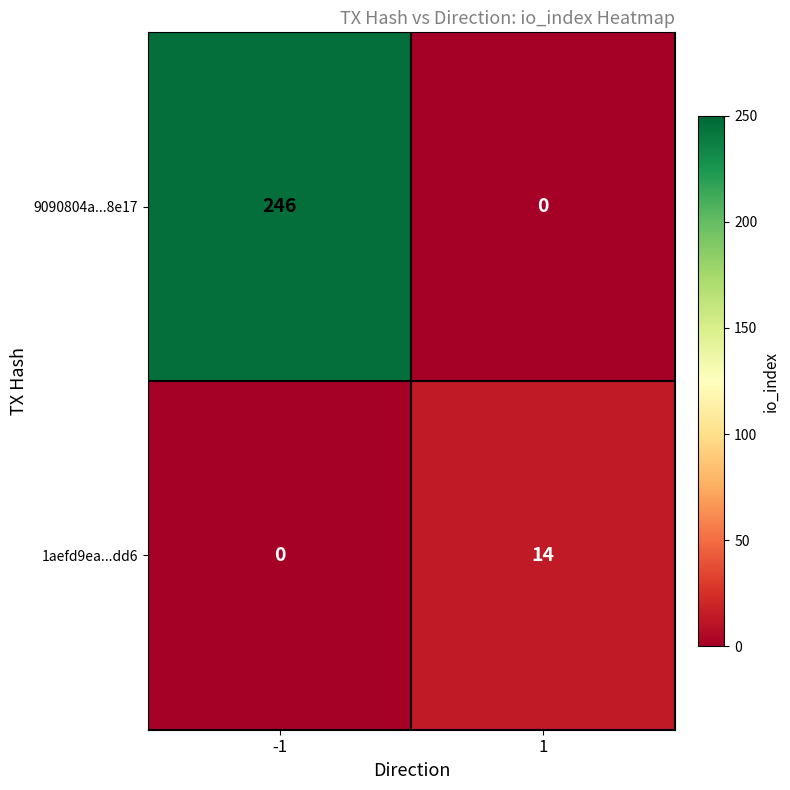

Count the number of categories in the chart.

2